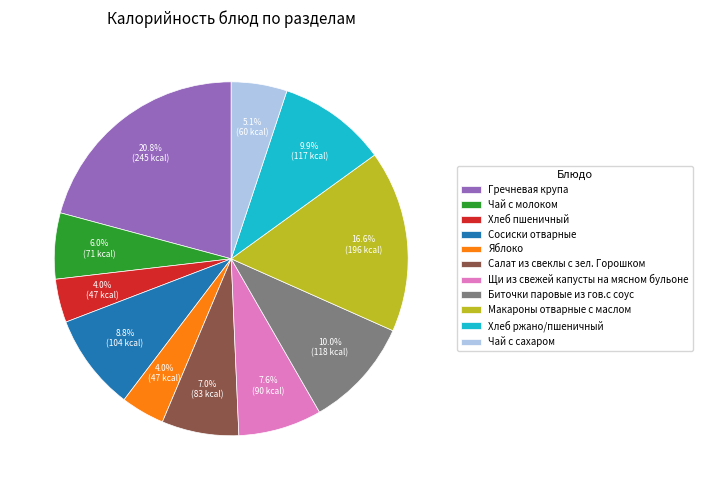

To the nearest percent, what is the difference between the largest and smallest slice percentages?

17%